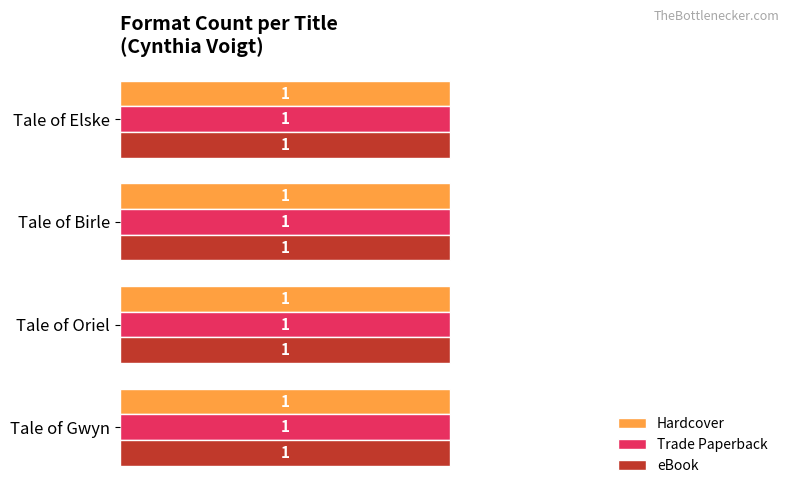

At which label does eBook reach its peak?

Tale of Oriel